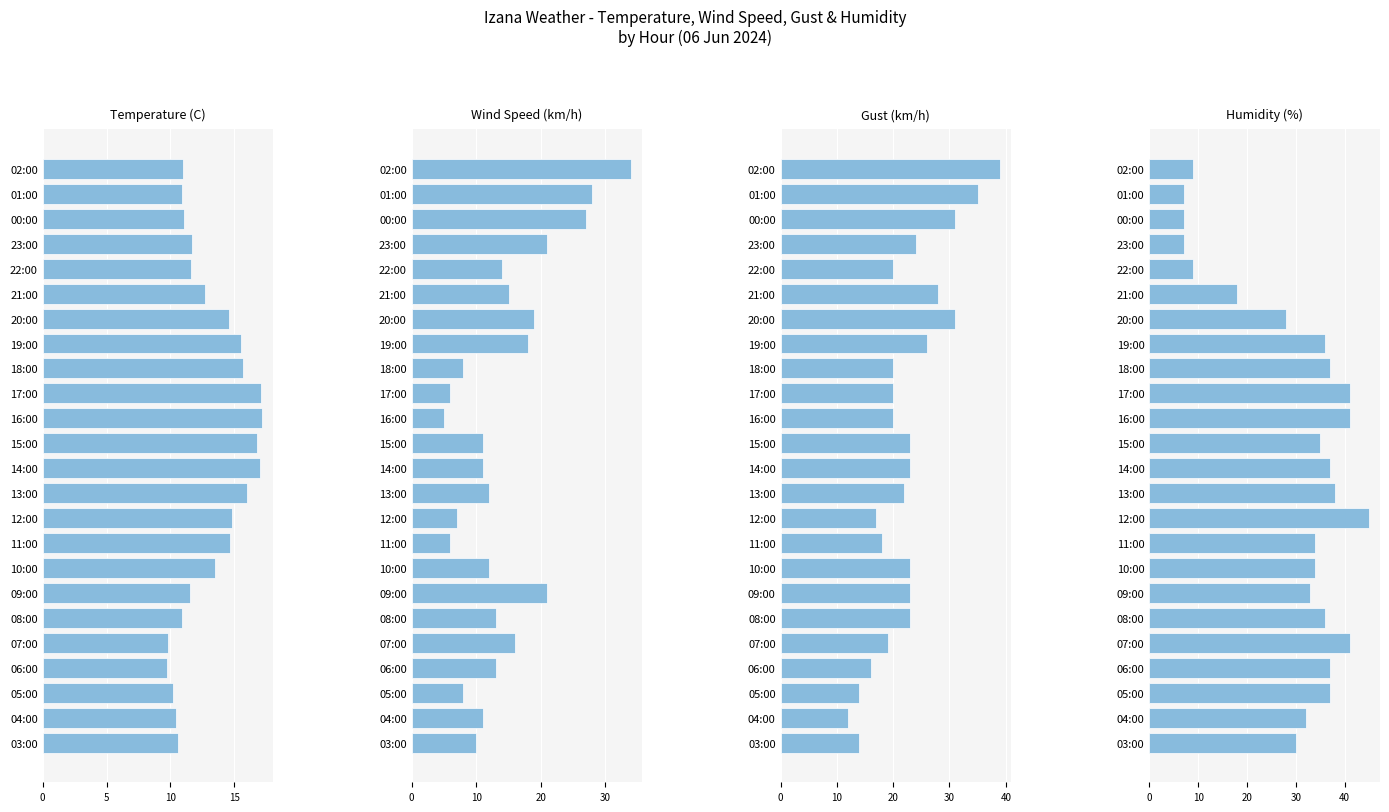

Which series has the largest range (max minus min)?

Humidity (%)